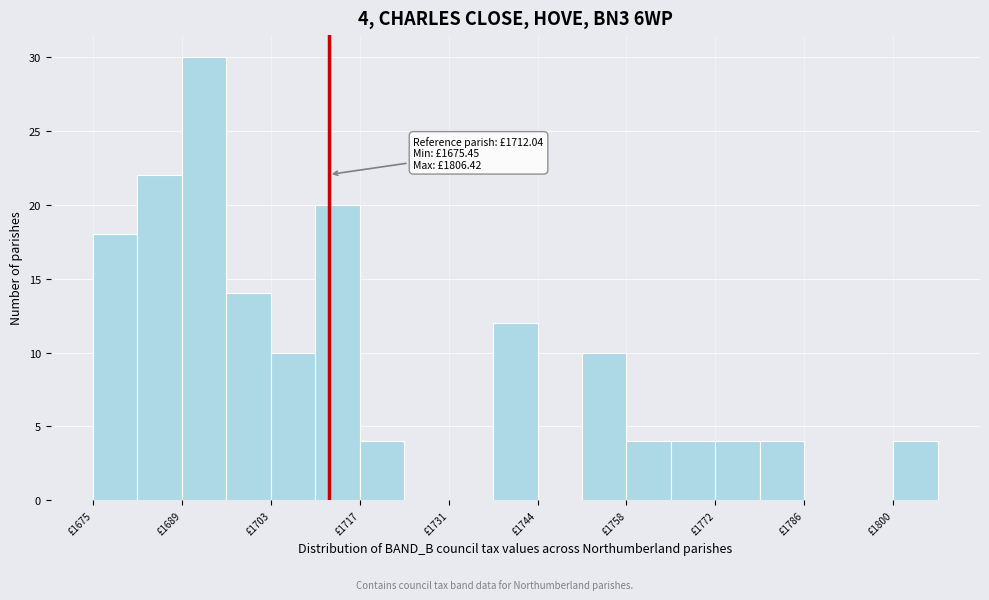

Read against the x-axis, roughly where is the centre of the tallest bar?

1692